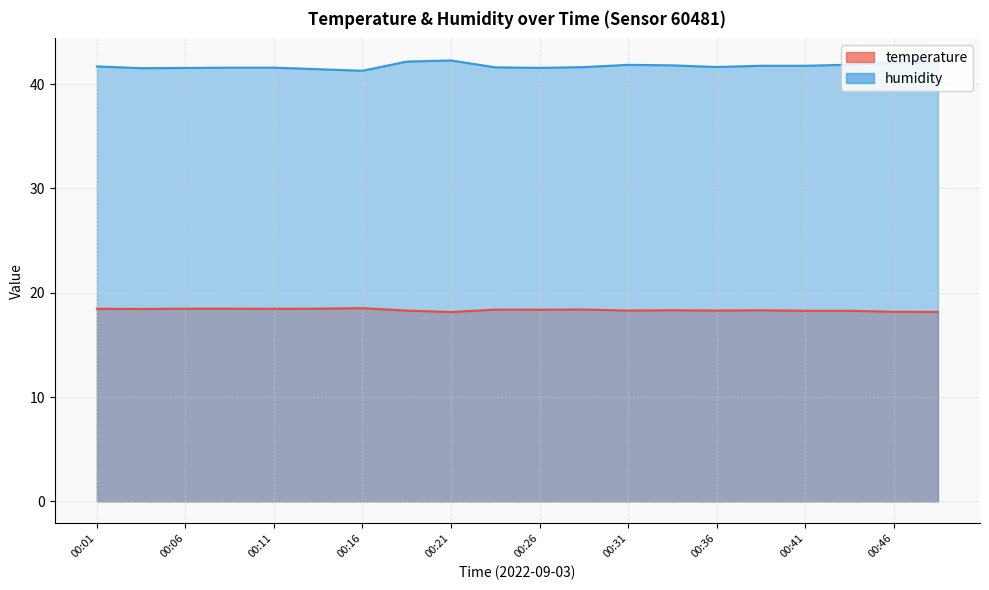

Does the chart have visible grid lines?

Yes